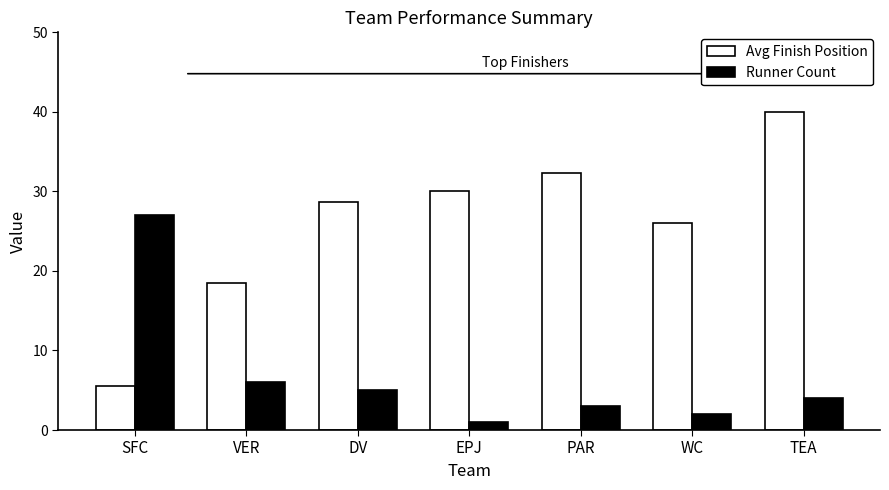

List the series in order of their peak value, highest first.

Avg Finish Position, Runner Count